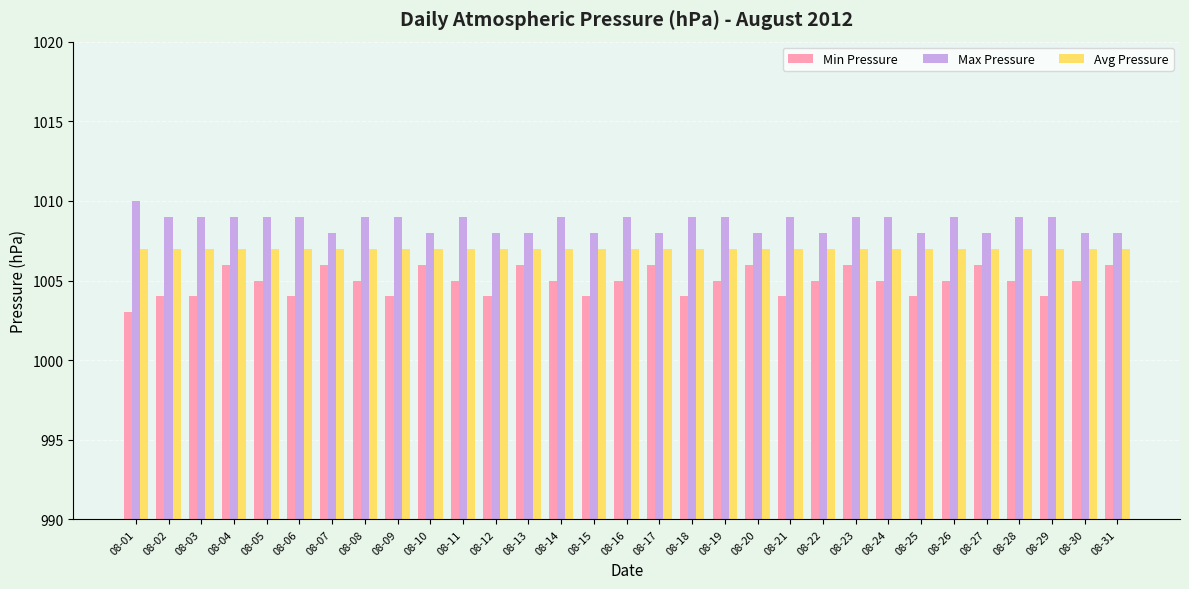

How many series are shown in this chart?

3